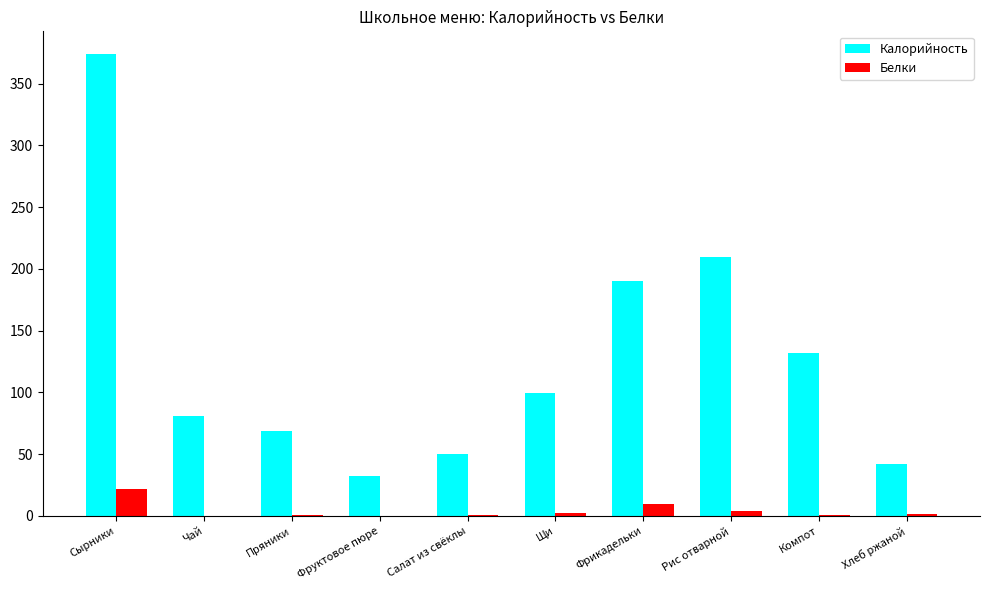

Which category has the highest value in the Калорийность series?

Сырники